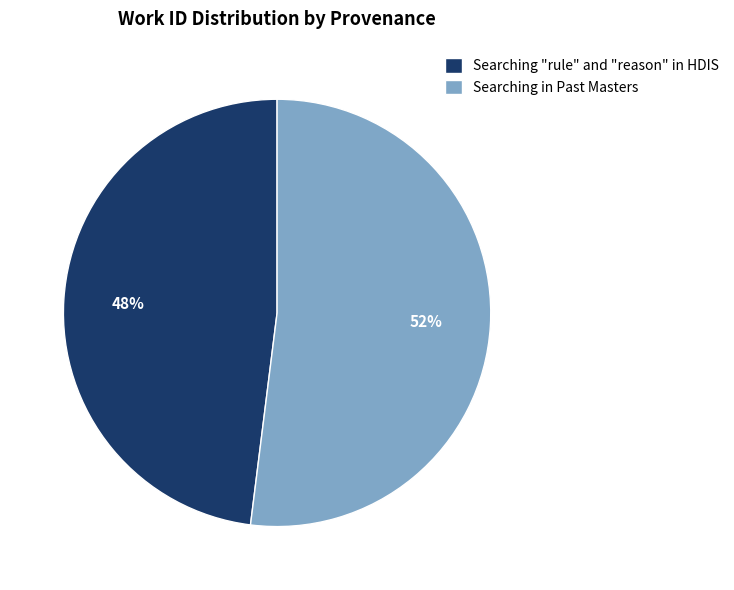

Between Searching in Past Masters and Searching "rule" and "reason" in HDIS, which is larger?

Searching in Past Masters